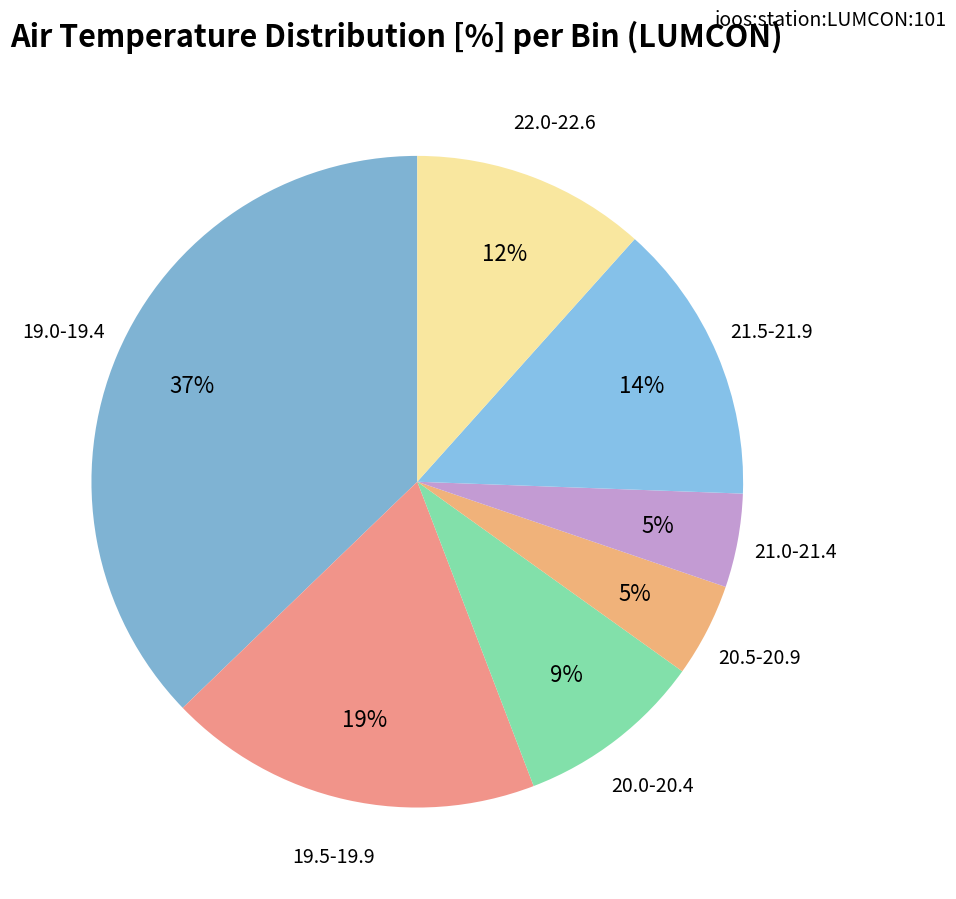

Count the number of slices in the pie.

7